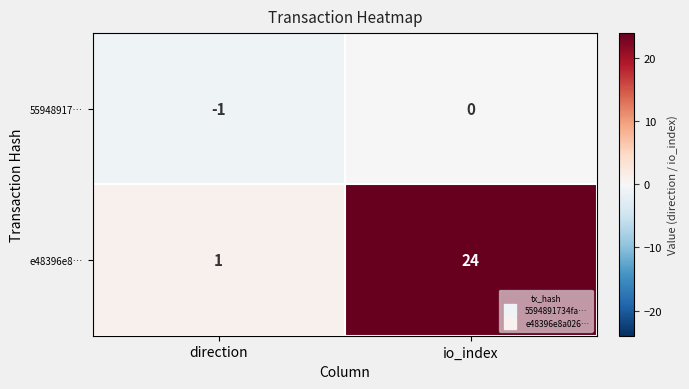

Which series changed the most between direction and io_index?

e48396e8…